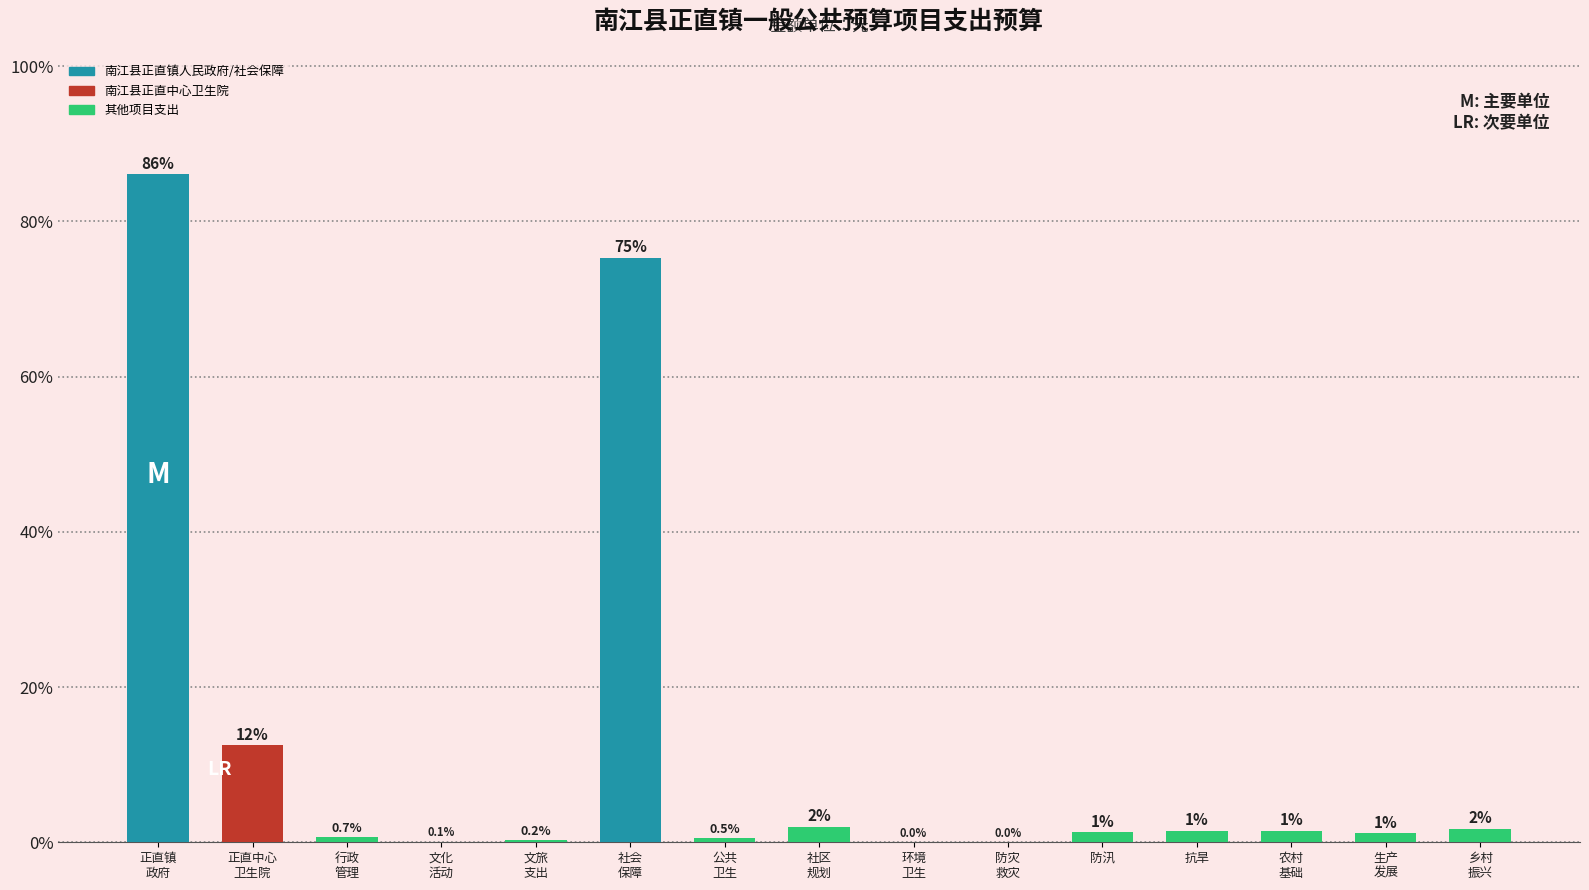

Where does the data first go above 1?

正直镇
政府